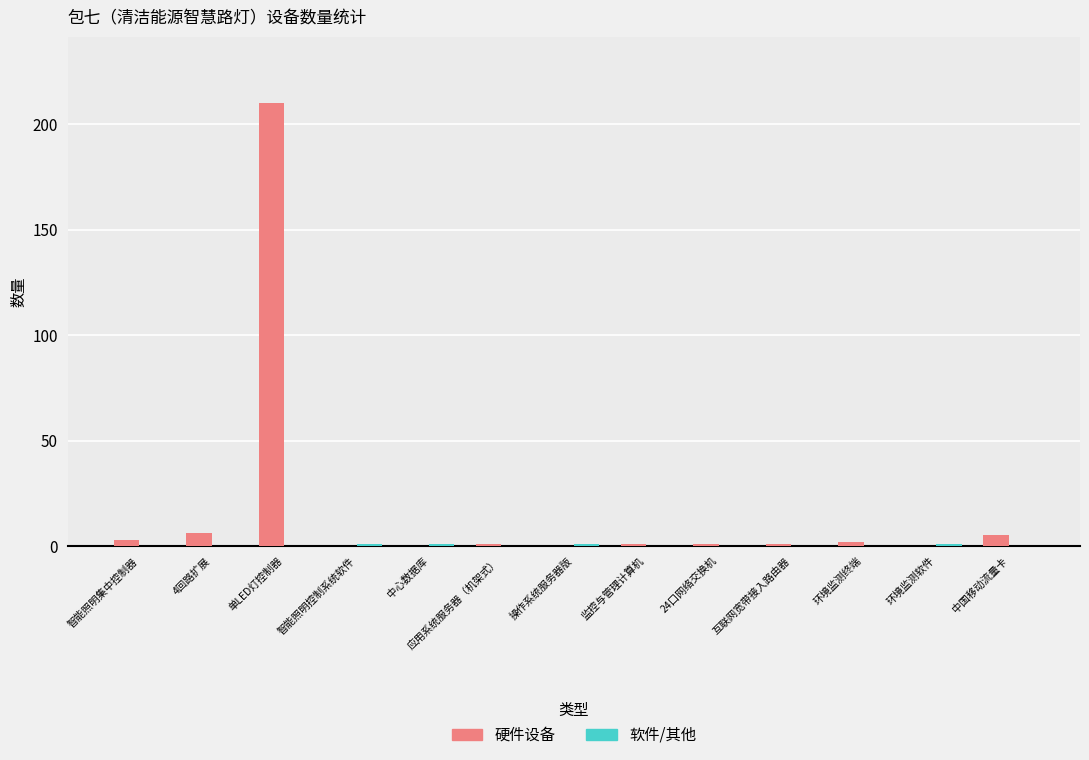

Which category has the highest value across all series?

单LED灯控制器